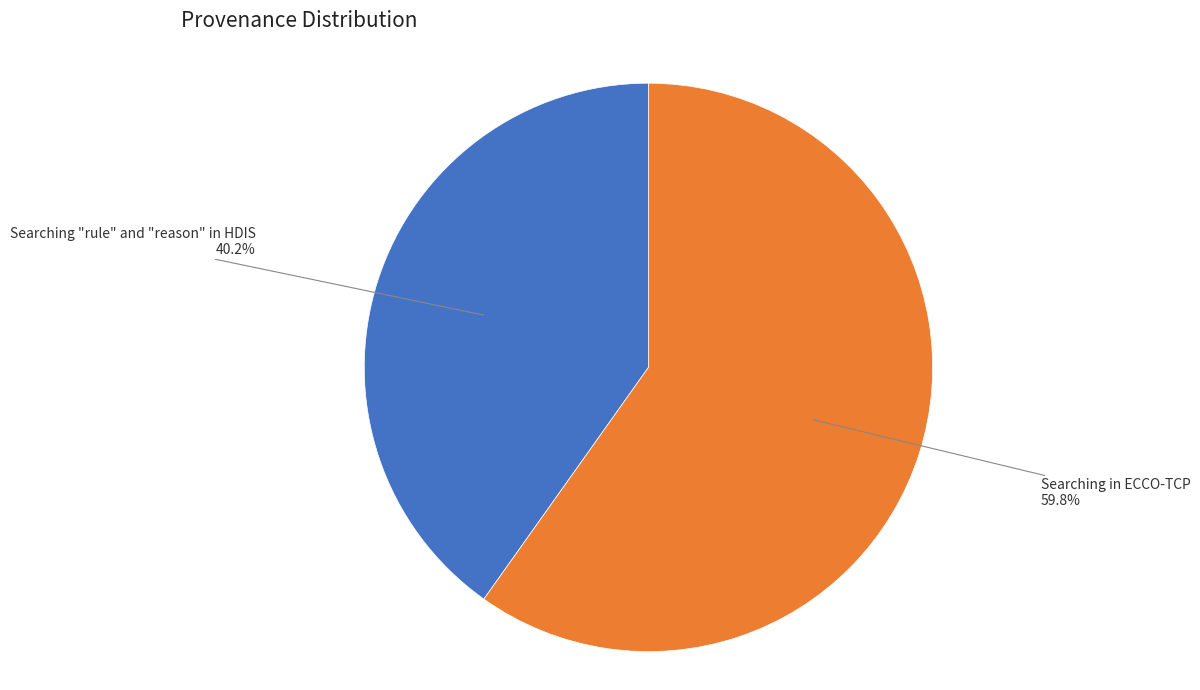

To the nearest percent, what percentage of the pie is Searching "rule" and "reason" in HDIS?

40%